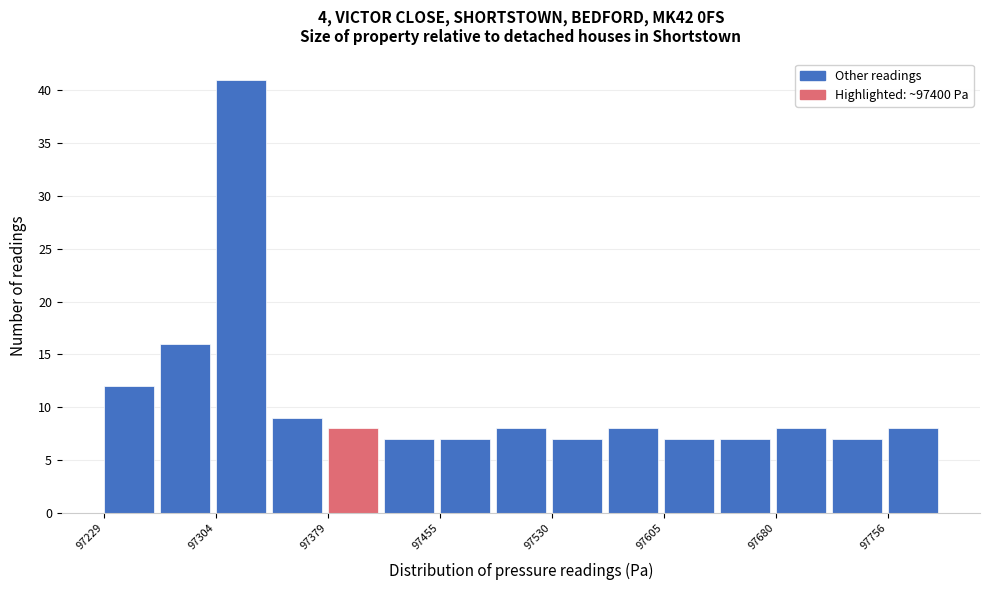

Read against the x-axis, roughly where is the centre of the tallest bar?

97320